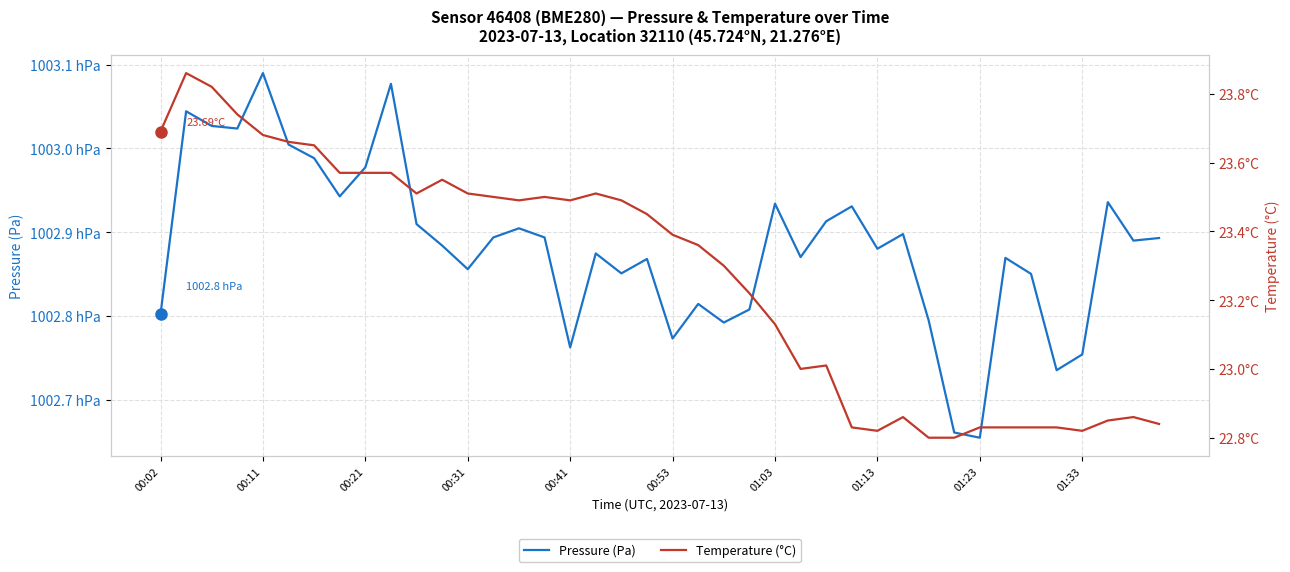

Where is Pressure (Pa) nearest to the value 100287?

25